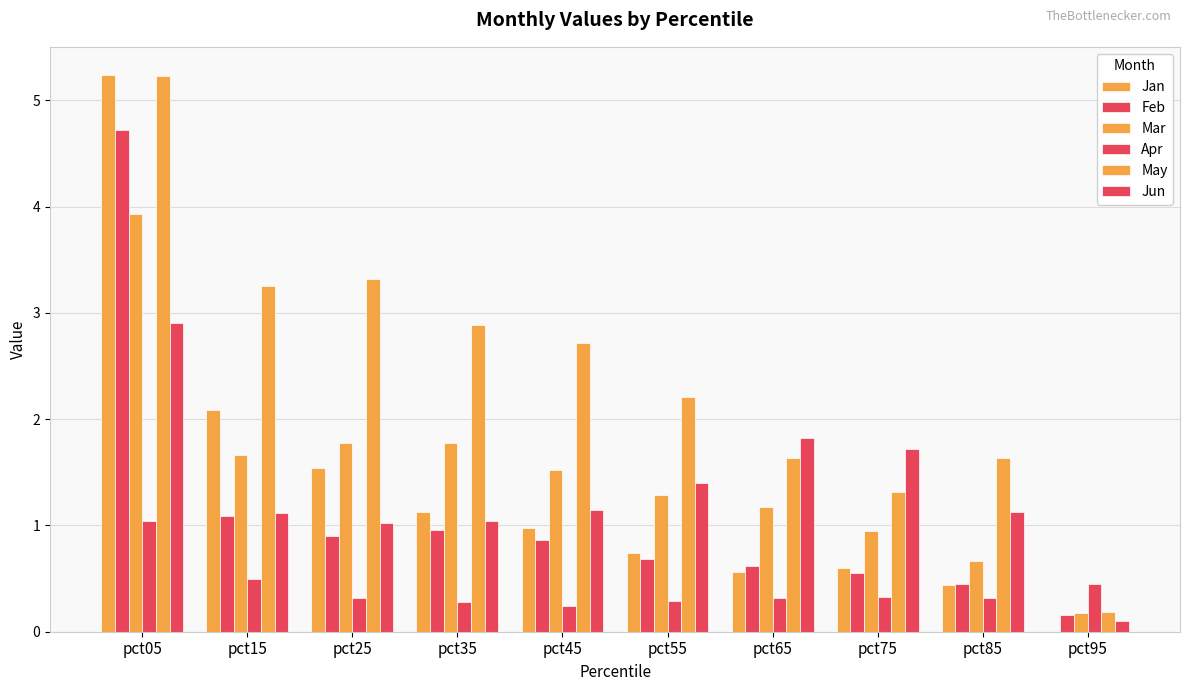

How many groups of bars are there?

10